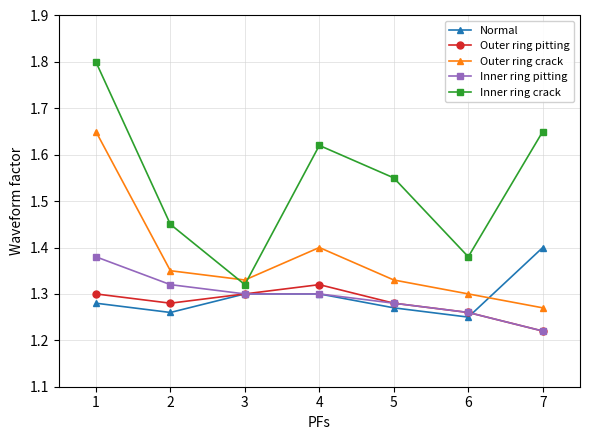

Rank the categories by Inner ring crack value from lowest to highest.

3, 6, 2, 5, 4, 7, 1